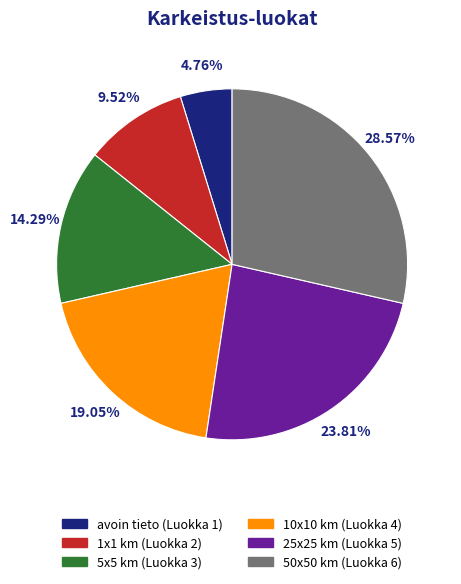

Rank the categories by value from lowest to highest.

avoin tieto, 1x1 km, 5x5 km, 10x10 km, 25x25 km, 50x50 km